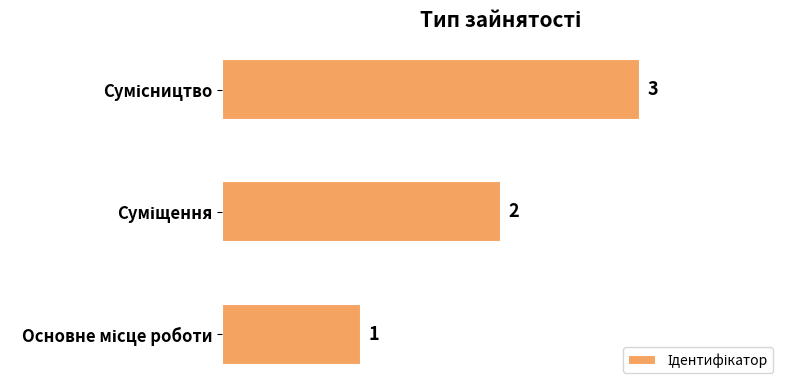

How many bars are there in total?

3